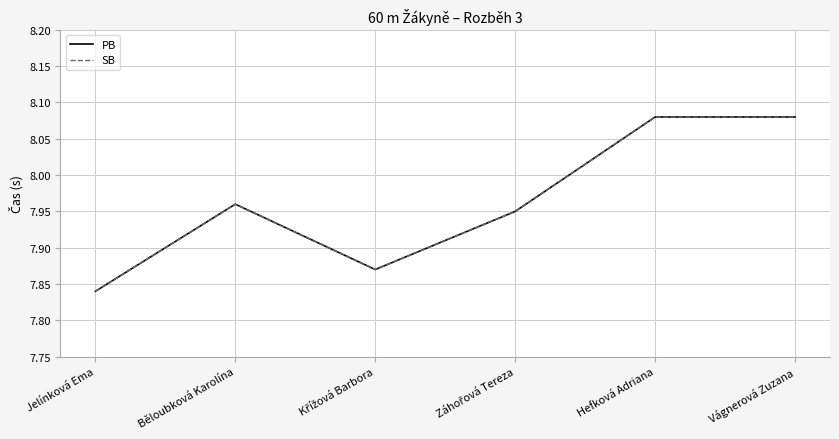

Is the value of PB at Záhořová Tereza greater than the value of SB at Křížová Barbora?

Yes